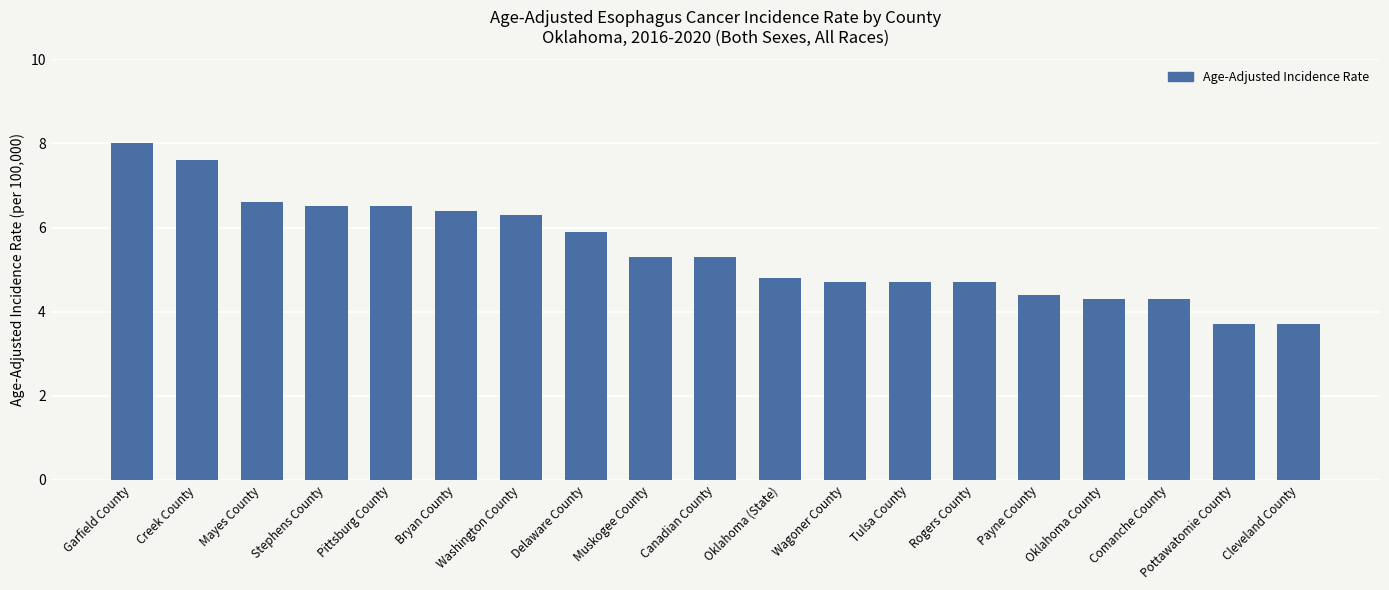

What is the difference between the maximum and minimum values?

4.3